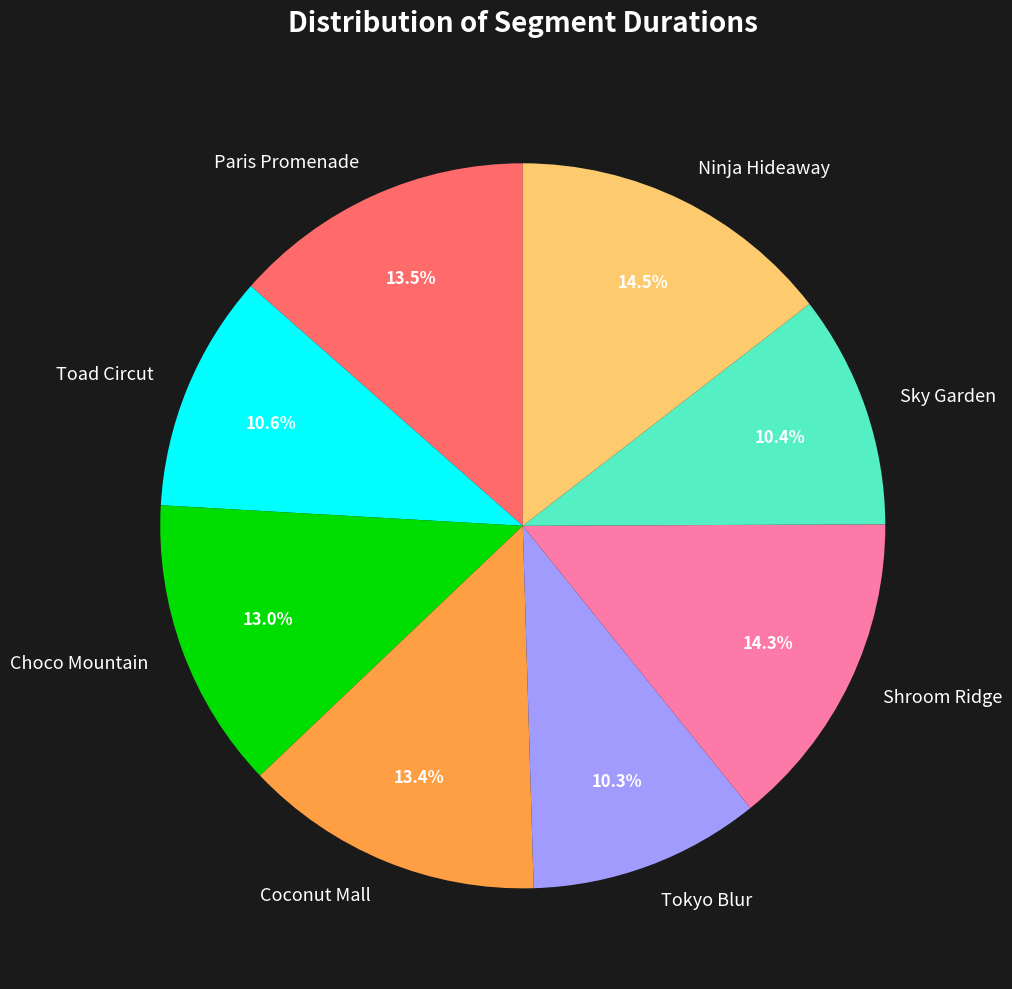

Is Paris Promenade the majority of the pie?

No